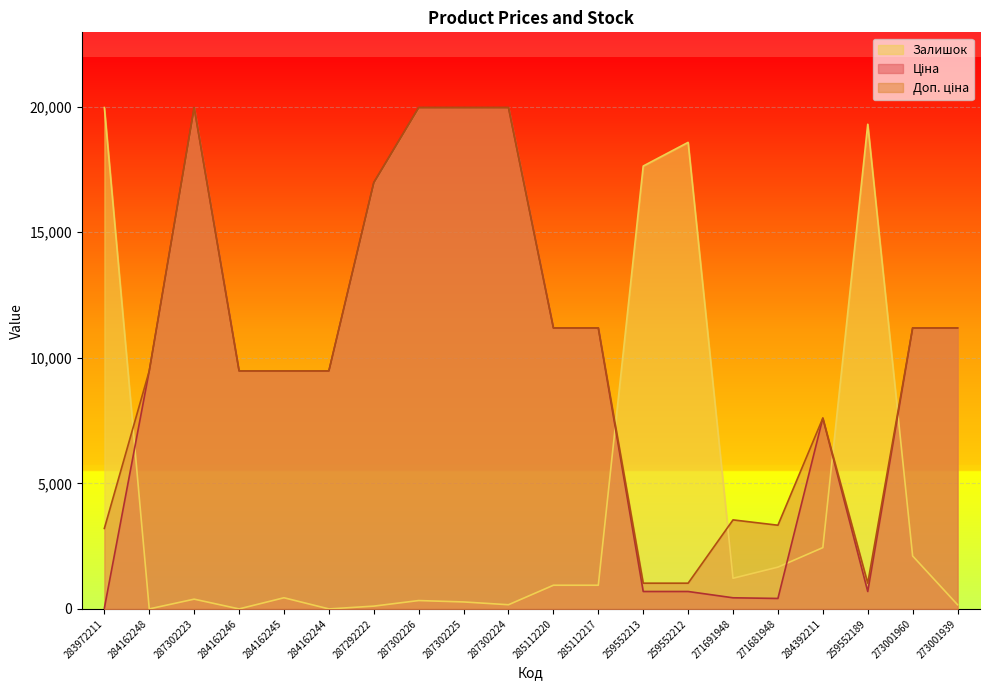

After their last crossing, which series has the higher values: Ціна or Залишок?

Ціна